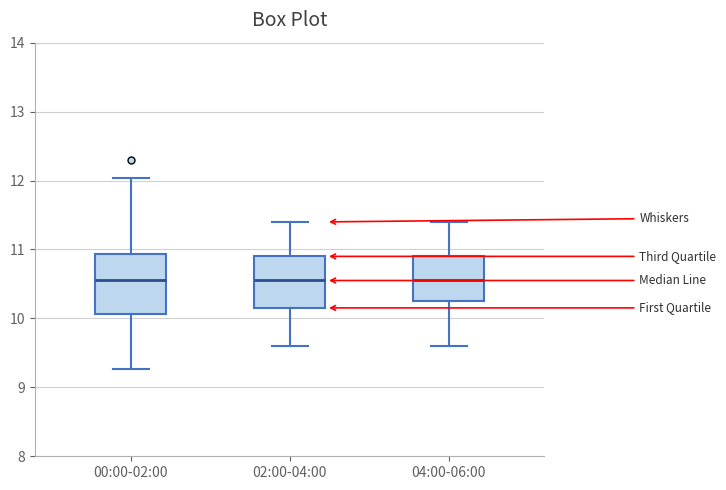

Reading left to right, read every box against the y-axis: the position of its median line, the range the box covers, and the ends of its whiskers. The values are not printed on the chart, so give them approximately, as read against the axis.

00:00-02:00: median 10.6, box 10.1 to 10.9, whiskers 9.3 to 12.0
02:00-04:00: median 10.6, box 10.2 to 10.9, whiskers 9.6 to 11.4
04:00-06:00: median 10.6, box 10.3 to 10.9, whiskers 9.6 to 11.4